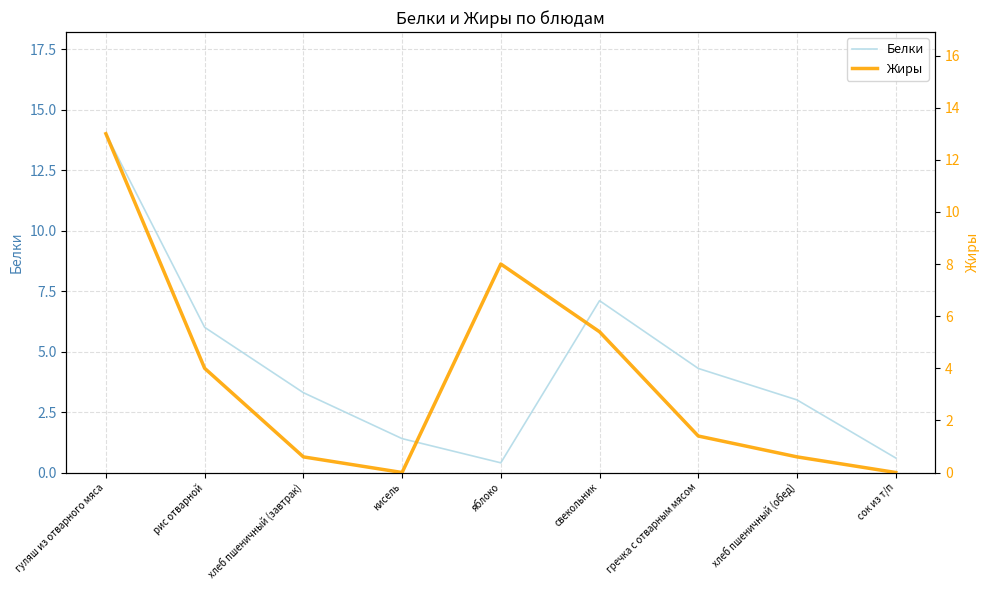

True or false: Белки has more than 0 points higher than both neighbors.

True